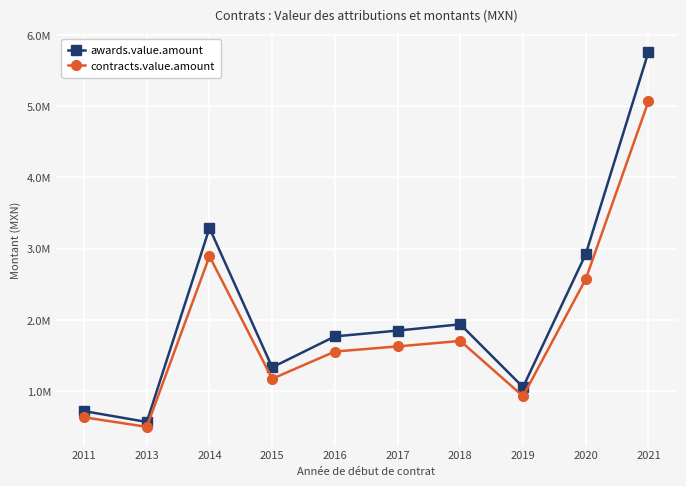

At how many categories does at least one series exceed 3699337?

1